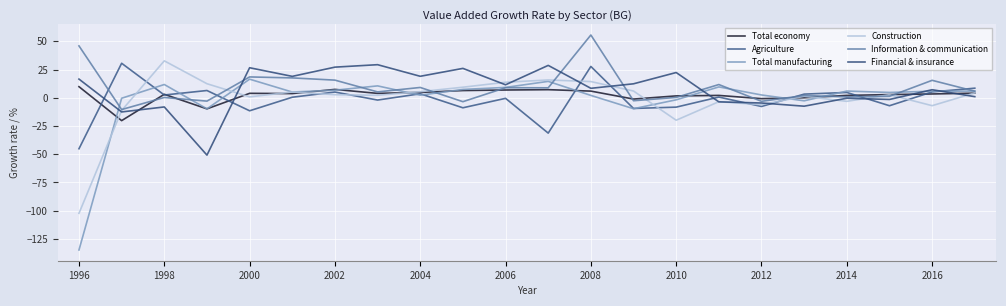

Reading left to right, extract all data points from this chart.

Total economy: 9.8	-20.3	3.1	-9.8	3.9	3.7	7.4	3.9	4.8	6.4	6.9	7.2	5.9	-1.1	1.7	2.1	-0.8	0.0	2.1	2.8	3.4	4.1
Agriculture: -45.2	30.6	2.4	6.4	-11.5	0.5	5.1	-2.0	3.6	-8.9	-0.5	-31.3	27.8	-9.5	-8.3	0.6	-7.7	3.2	4.7	-7.1	5.2	8.5
Total manufacturing: -134.9	-0.4	11.8	-9.8	16.5	5.1	6.7	10.5	2.3	7.4	9.2	14.5	2.1	-9.7	-1.8	9.6	2.5	-2.7	5.9	4.7	5.8	5.9
Construction: -102.4	-11.3	32.7	12.4	0.8	5.1	2.7	2.2	5.4	9.4	13.8	15.8	14.4	6.0	-19.9	-3.5	-6.2	1.3	-3.2	2.7	-7.0	4.3
Information & communication: 46.0	-10.4	0.3	-3.0	18.5	17.6	15.6	5.2	9.1	-3.5	8.9	8.8	55.6	-2.6	0.3	11.7	-3.1	2.0	0.8	1.3	15.5	5.8
Financial & insurance: 16.6	-12.6	-8.1	-50.8	26.6	19.0	27.1	29.3	19.0	26.0	11.5	28.7	8.4	12.4	22.4	-3.6	-4.6	-7.5	-0.4	-1.5	7.1	1.0